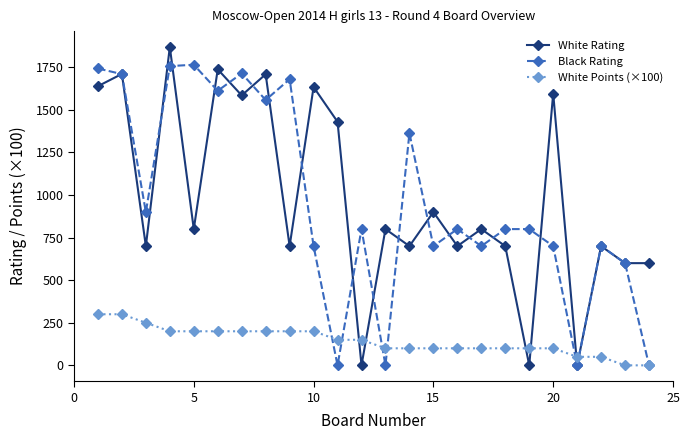

In White Rating, how many points are higher than both neighbors (excluding endpoints)?

10